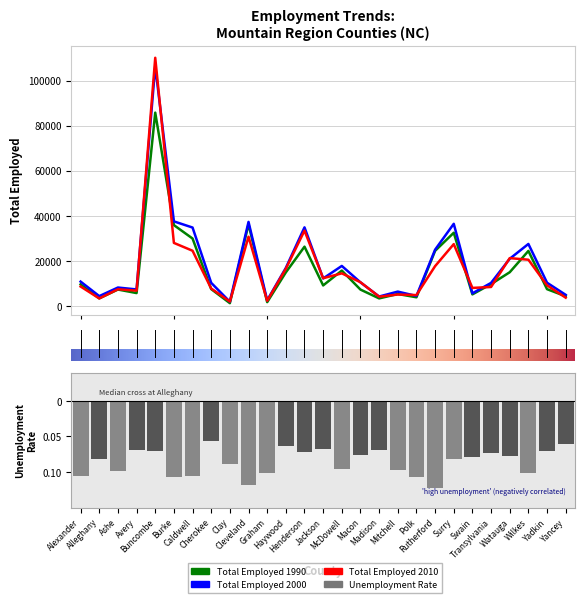

How many data points in Total Employed 2000 are less than 10448?

13